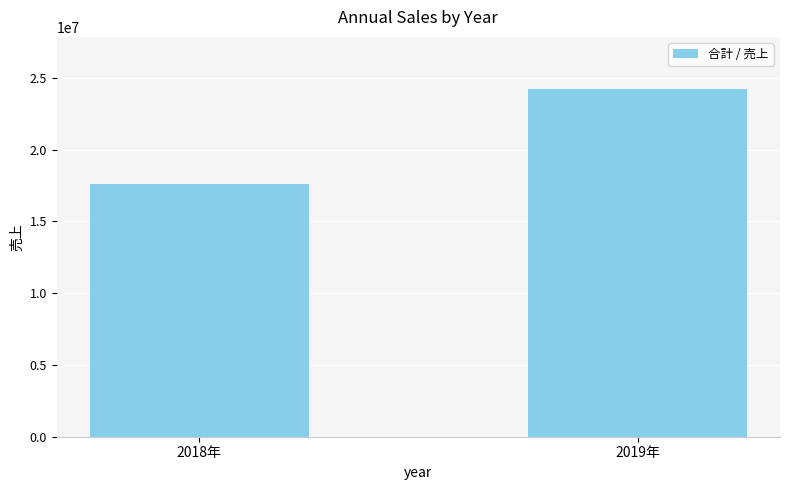

What is the change in value from 2018年 to 2019年?

+6640230